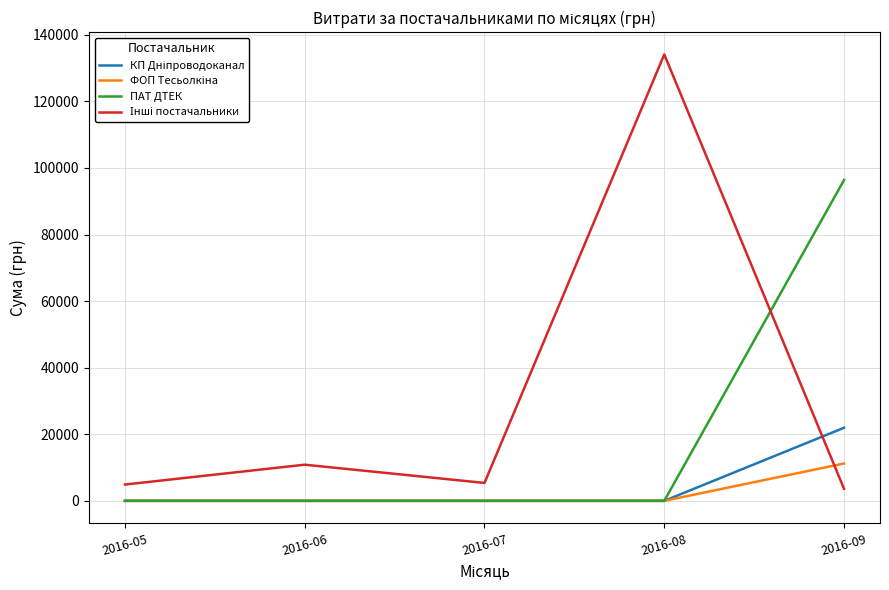

How many values in the ПАТ ДТЕК series exceed 0?

1